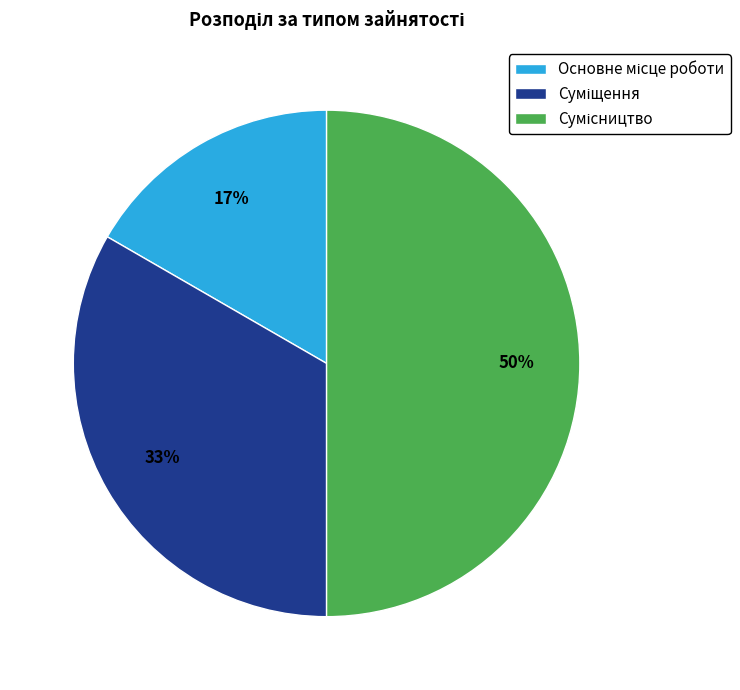

To the nearest percent, what is the difference between the largest and smallest slice percentages?

33%